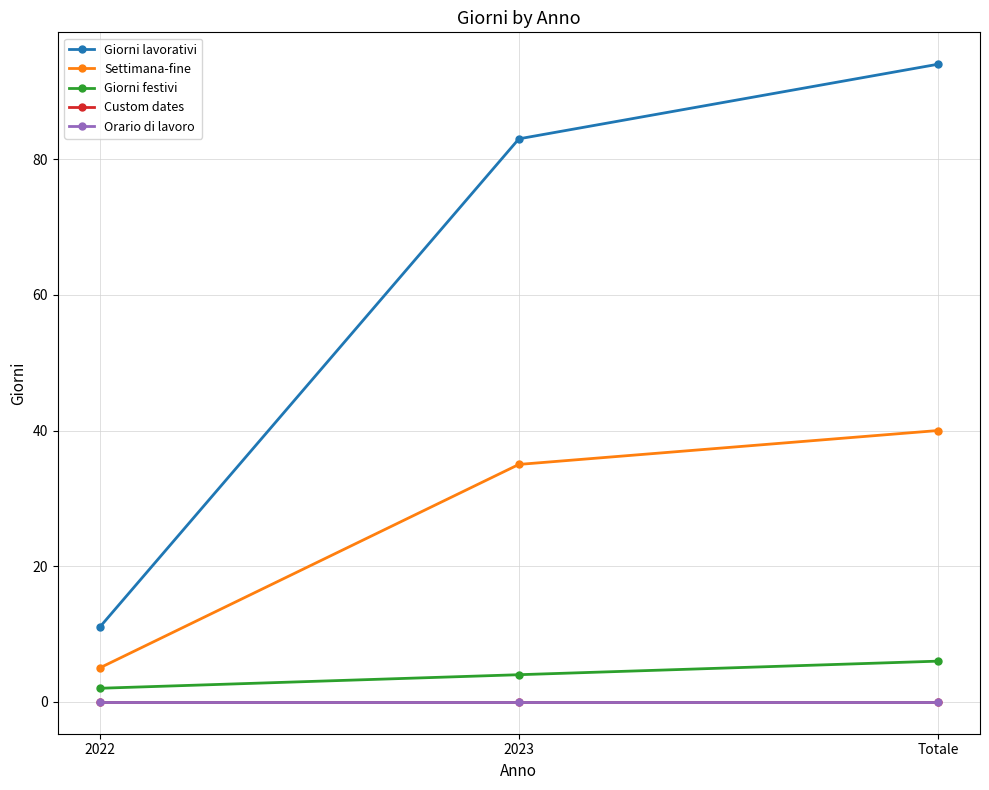

What is the sum of the Giorni festivi values at 2023 and 2022?

6